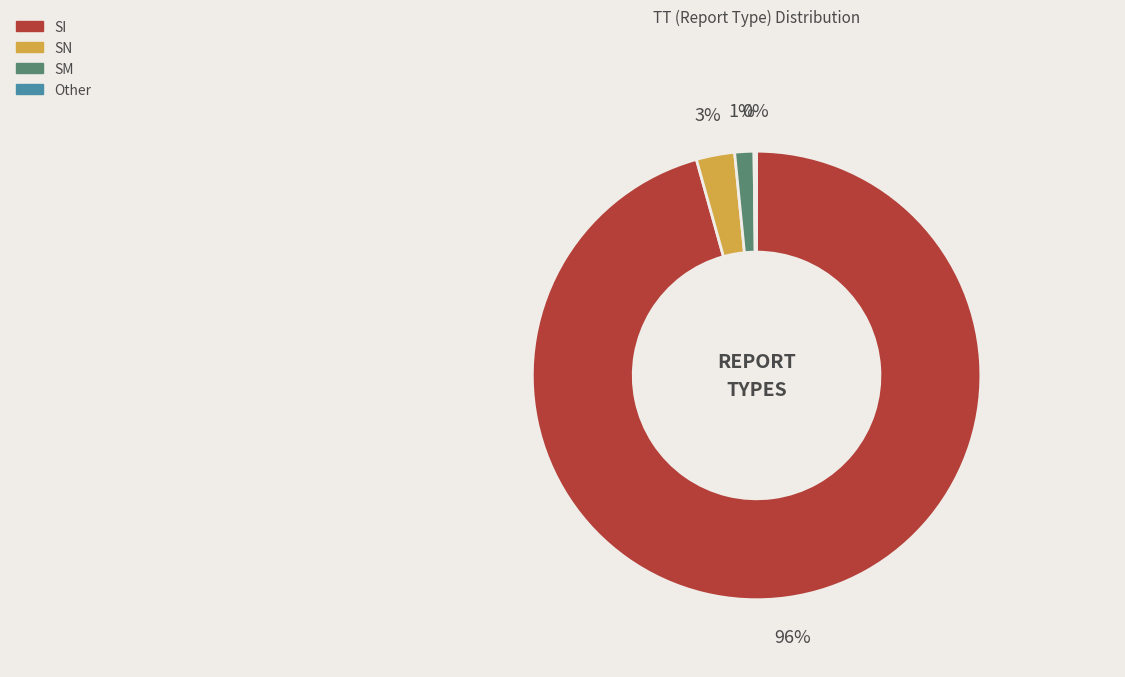

Is it true that SN is 3% of the pie?

True